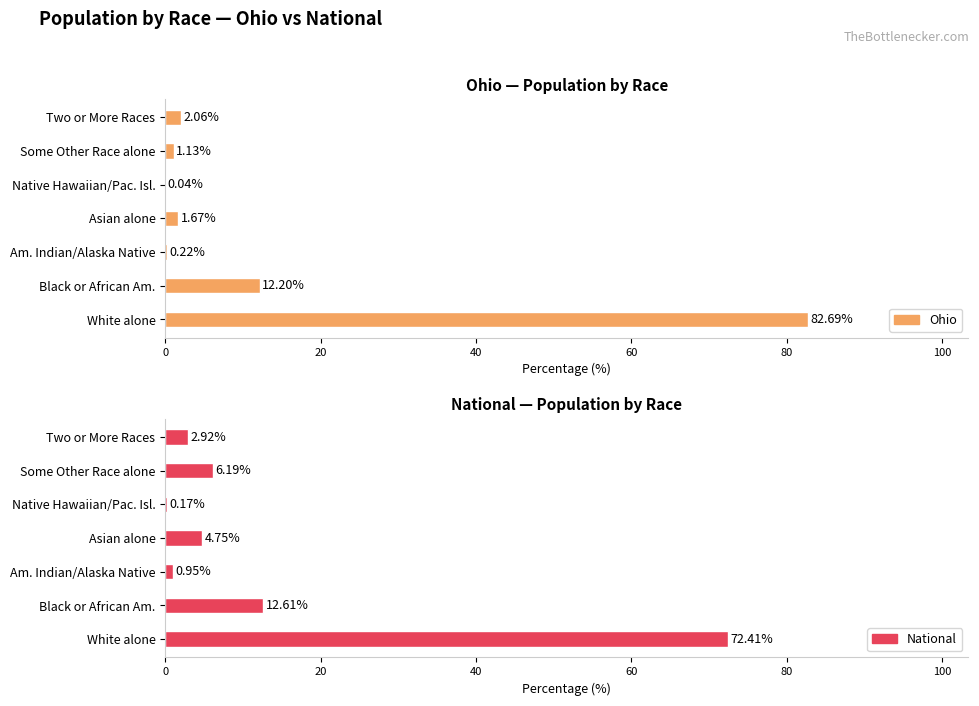

How many values in the Ohio series are below 1?

2